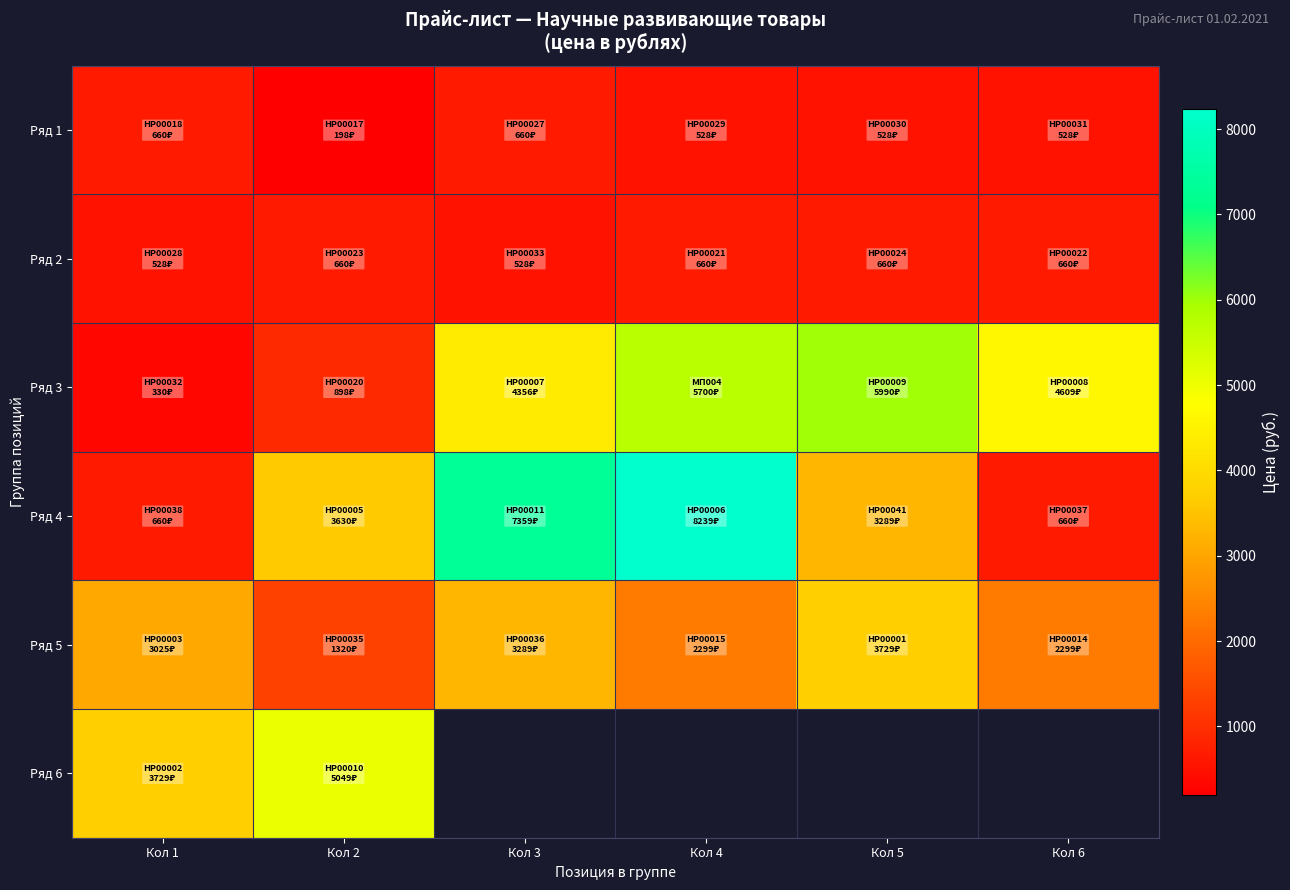

List the labels in order of Ряд 4 value, smallest first.

Кол 1, Кол 6, Кол 5, Кол 2, Кол 3, Кол 4